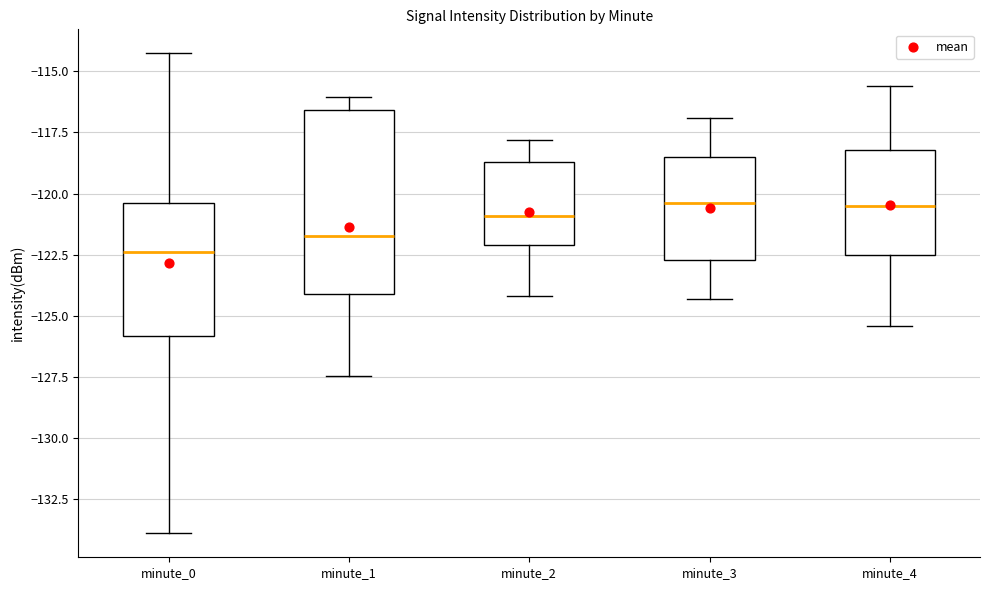

Comparing the boxes themselves (not the whiskers), which one is the tallest?

minute_1